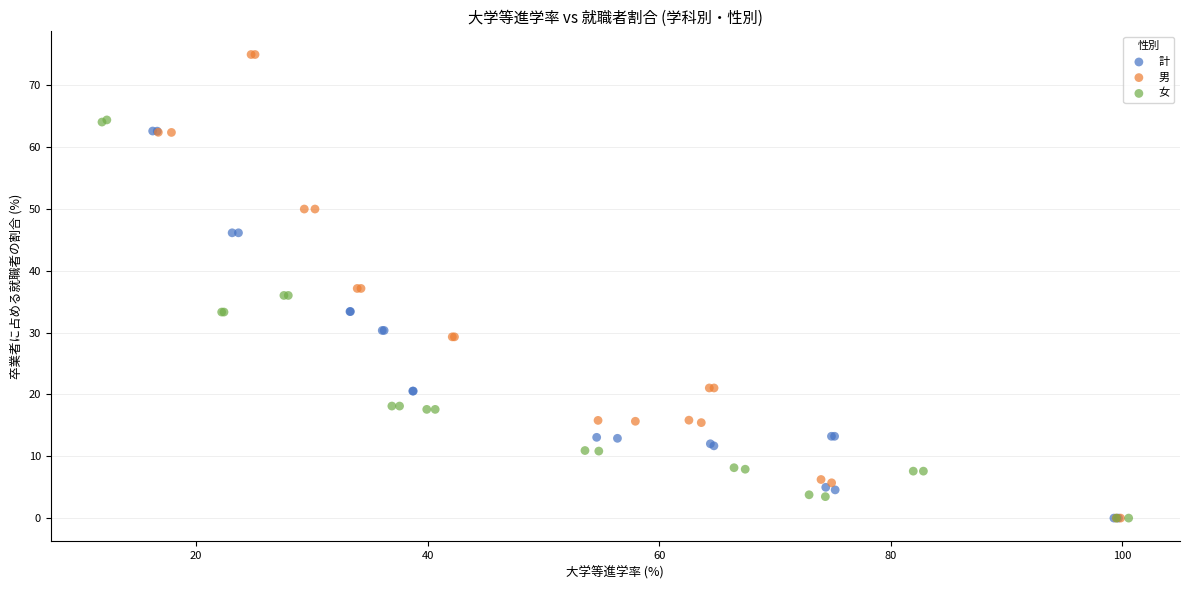

Which series reaches the maximum Y coordinate?

男